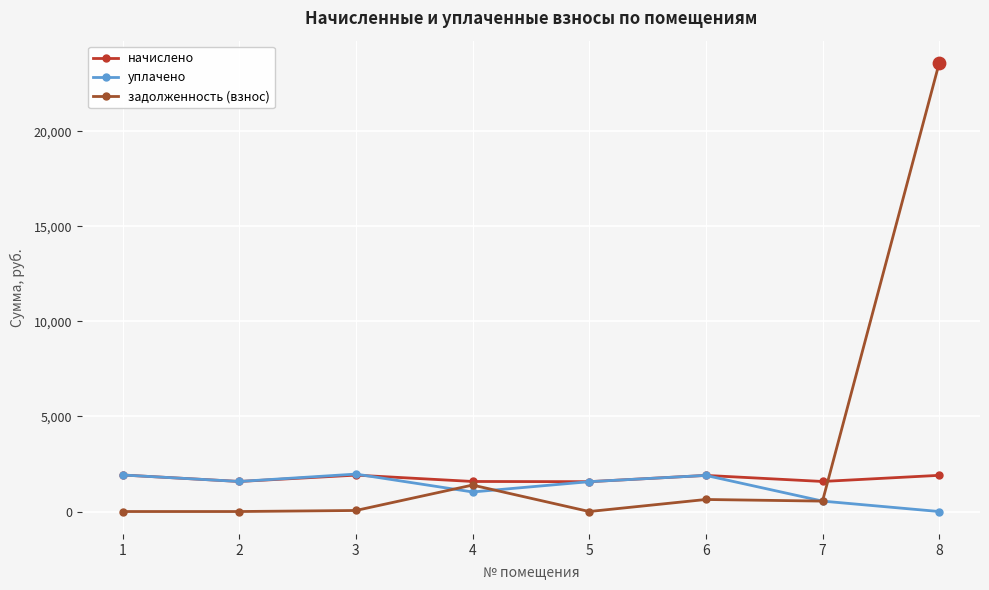

Which series has the largest total across all categories?

задолженность (взнос)